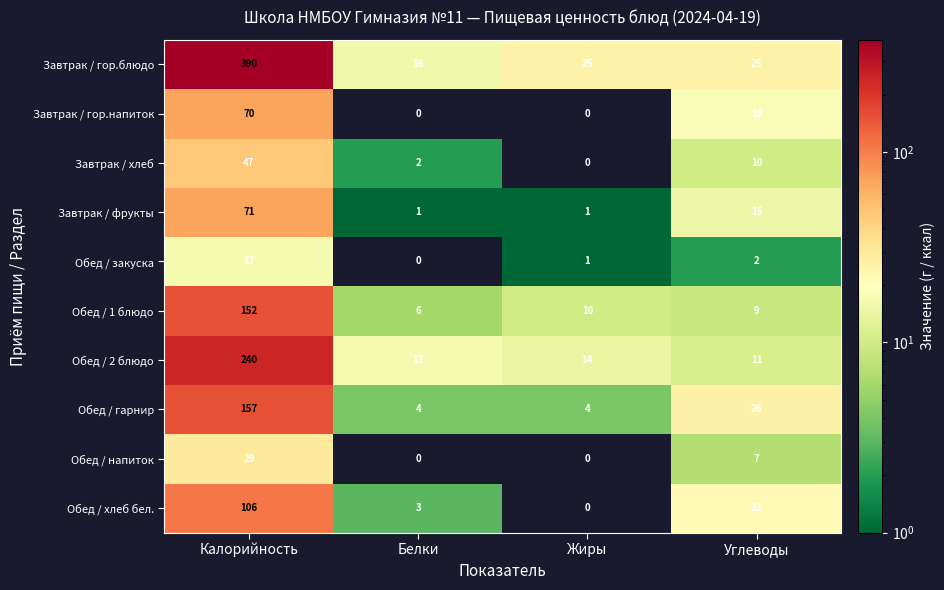

What is the spread (max minus min) of values at Калорийность?

373